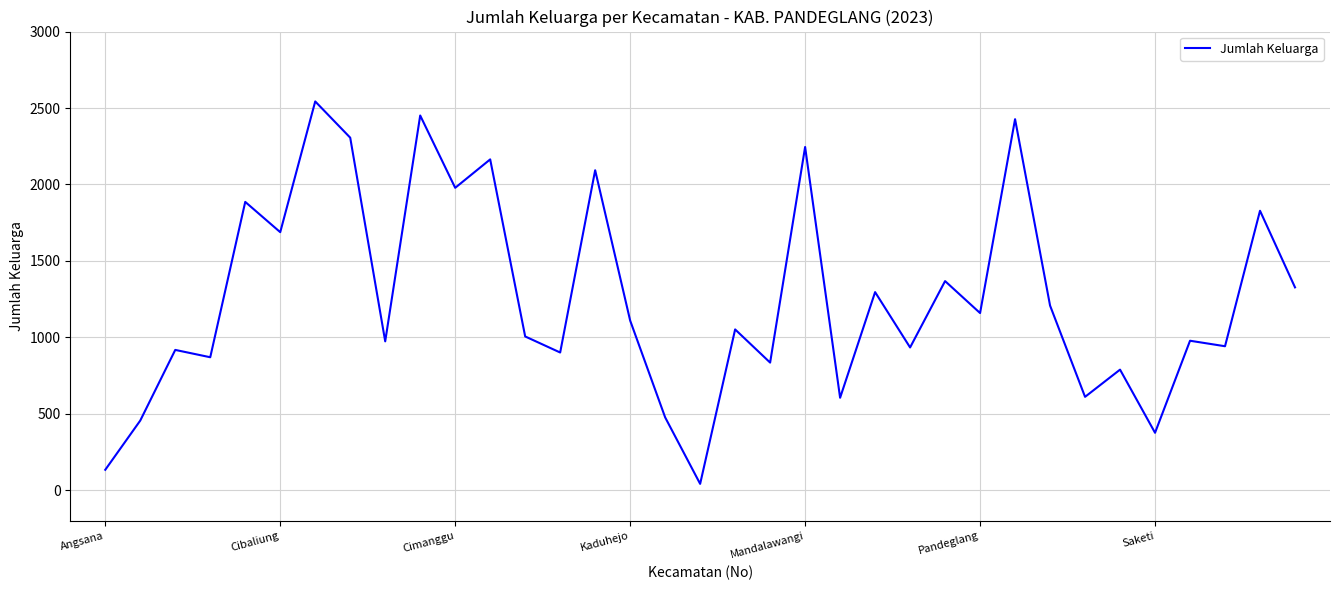

What is the difference between the maximum and minimum values?

2501